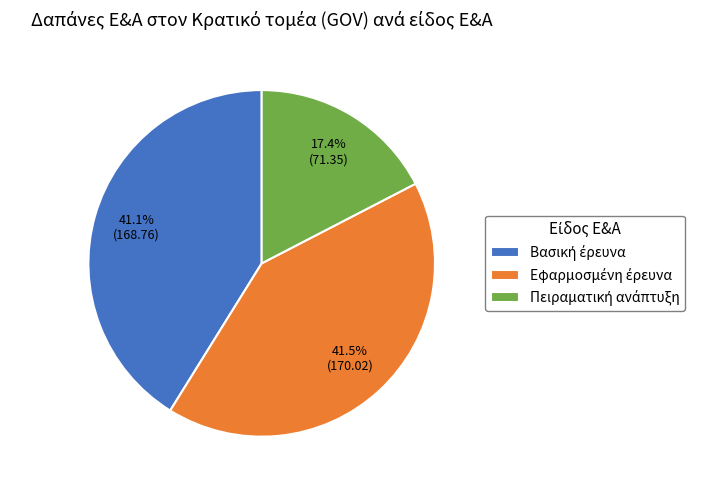

Does any single category account for the majority?

No